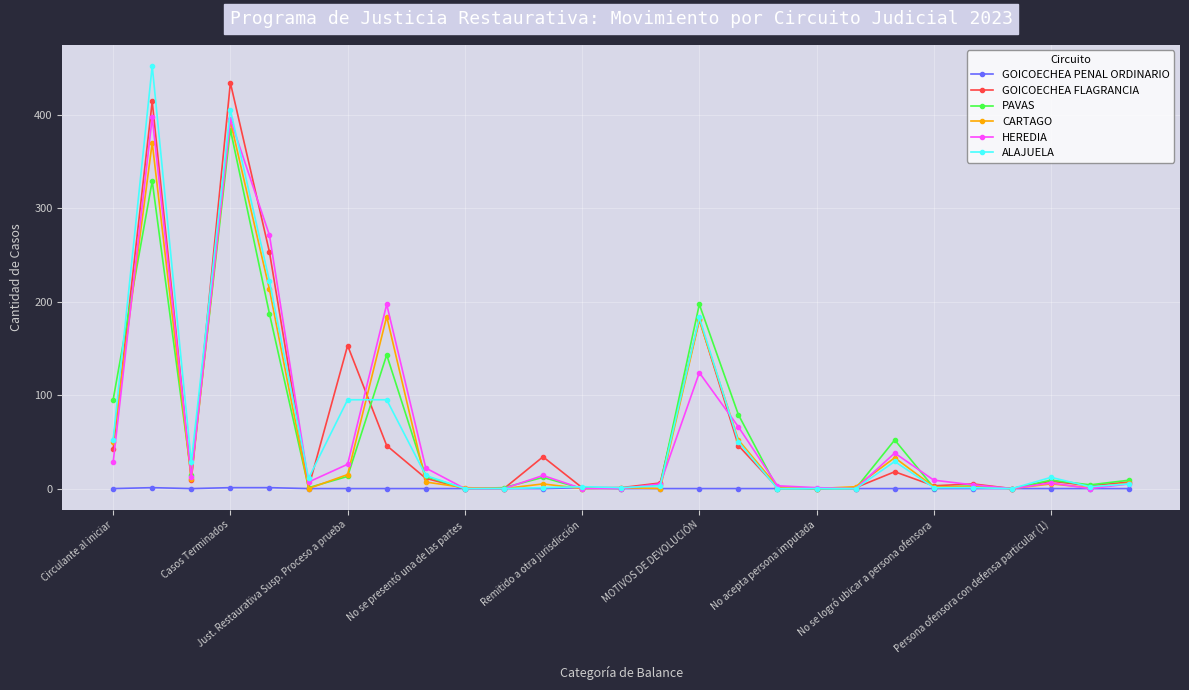

At how many categories does at least one series exceed 107?

6